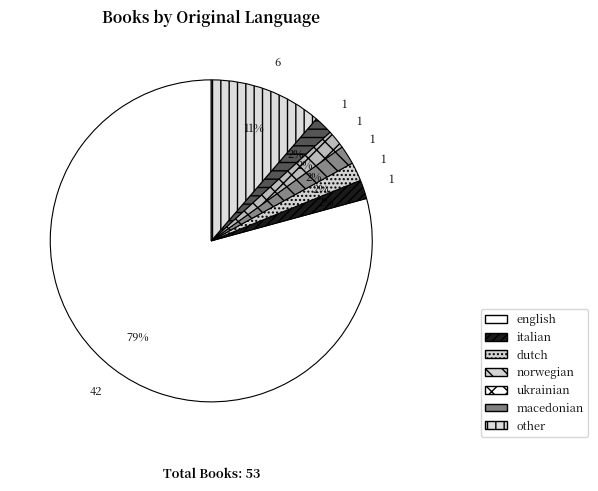

Does english represent more than half of the total?

Yes